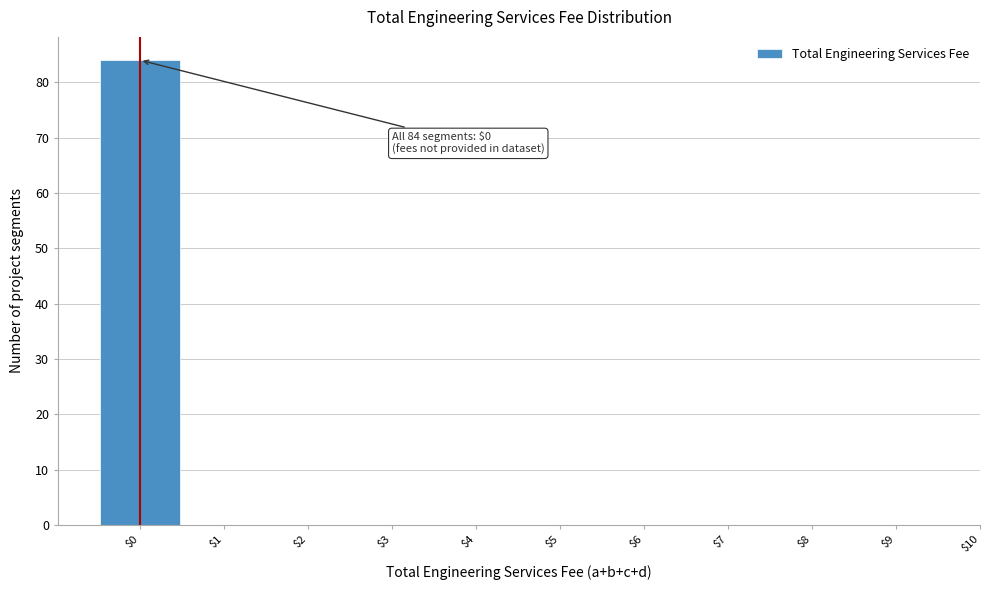

Over which range of the x-axis is the bar tallest?

-0.5 to 0.5